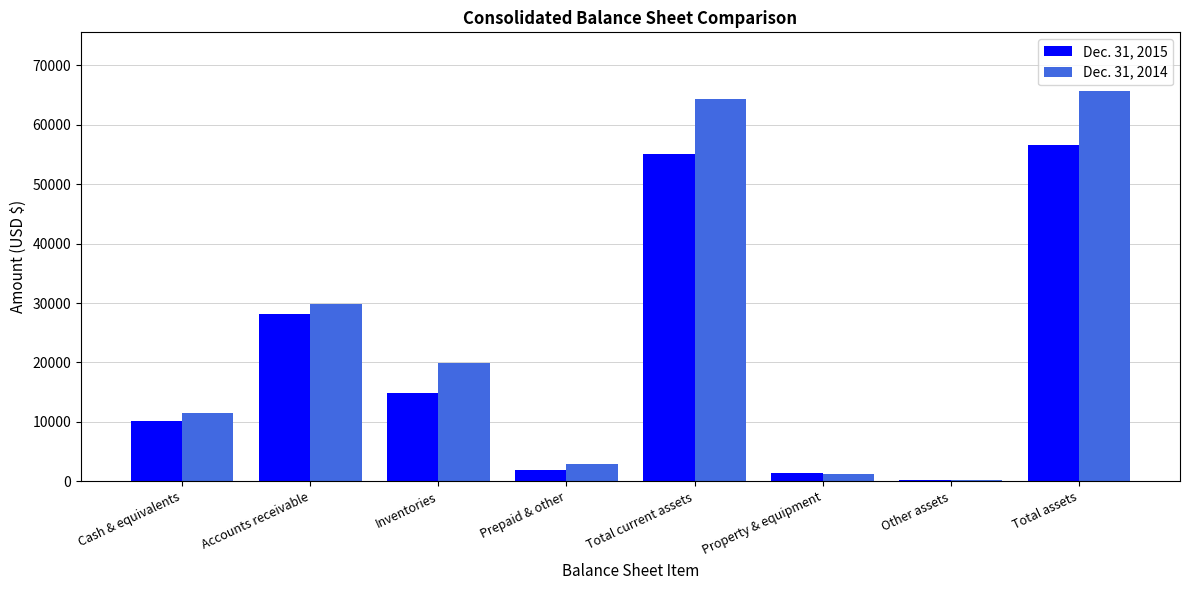

Reading left to right, transcribe all the data shown in this chart.

Dec. 31, 2015: Cash & equivalents=10113	Accounts receivable=28209	Inventories=14802	Prepaid & other=1914	Total current assets=55038	Property & equipment=1358	Other assets=249	Total assets=56645
Dec. 31, 2014: Cash & equivalents=11528	Accounts receivable=29916	Inventories=19985	Prepaid & other=2863	Total current assets=64292	Property & equipment=1165	Other assets=255	Total assets=65712